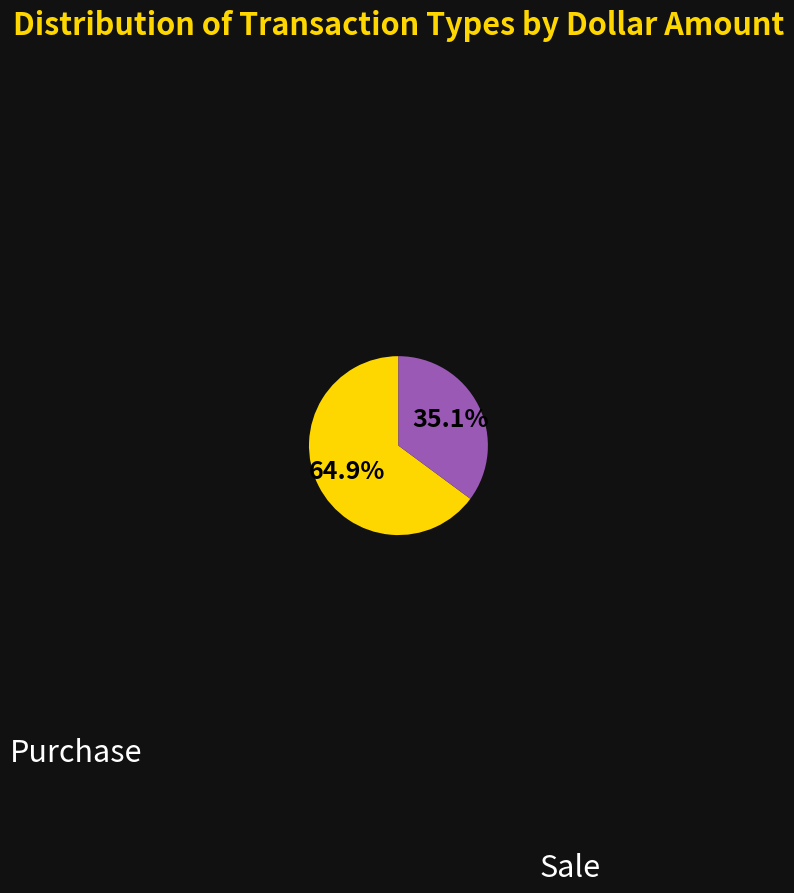

What is the smallest slice in the pie chart?

Sale